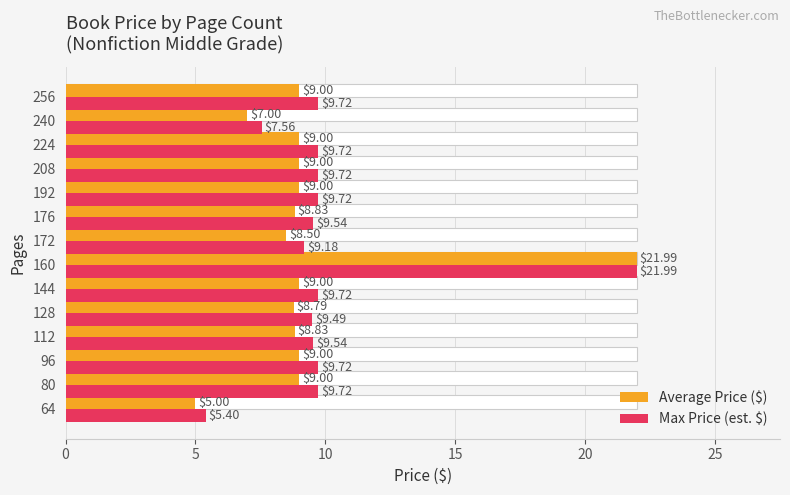

The value of Max Price (est. $) at 80 is 5.7. True or false?

False